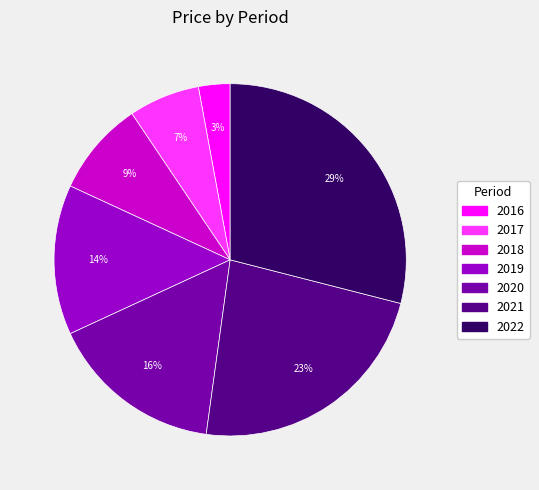

The 2018 slice represents 20% of the pie. True or false?

False